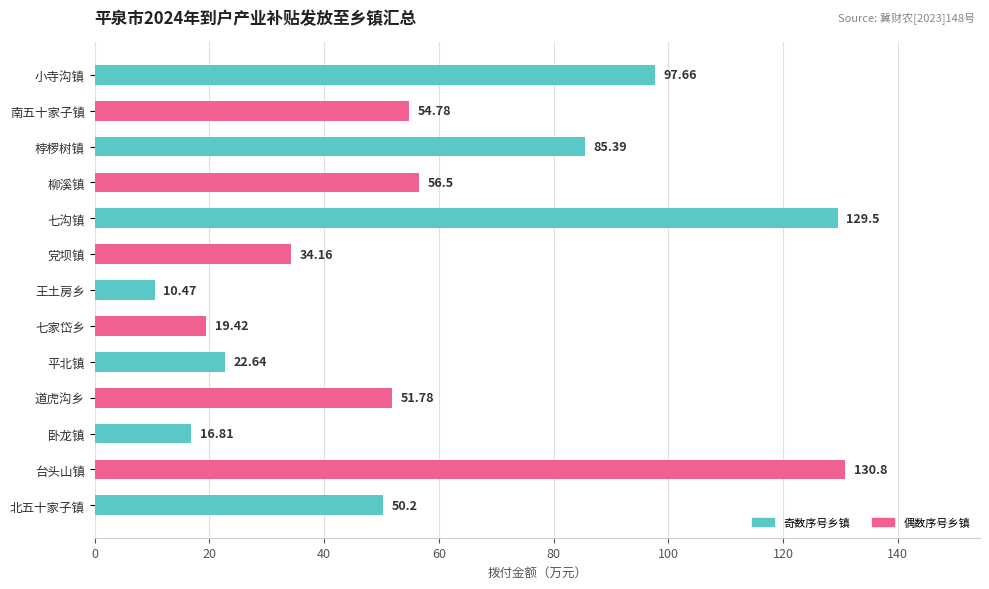

What is the sum of all values?

760.1